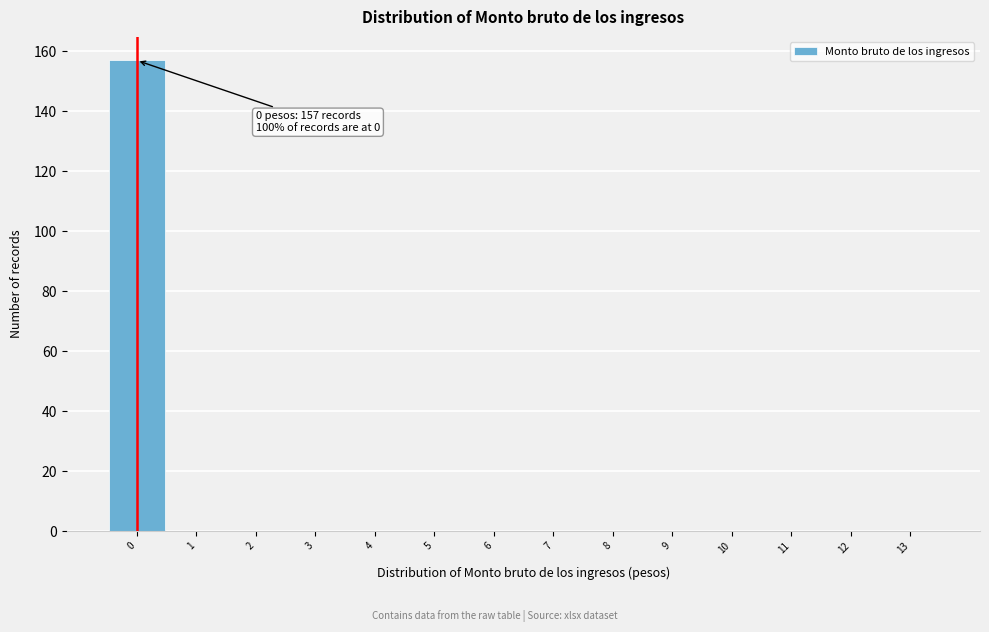

Over which range of the x-axis is the bar tallest?

-0.5 to 0.5